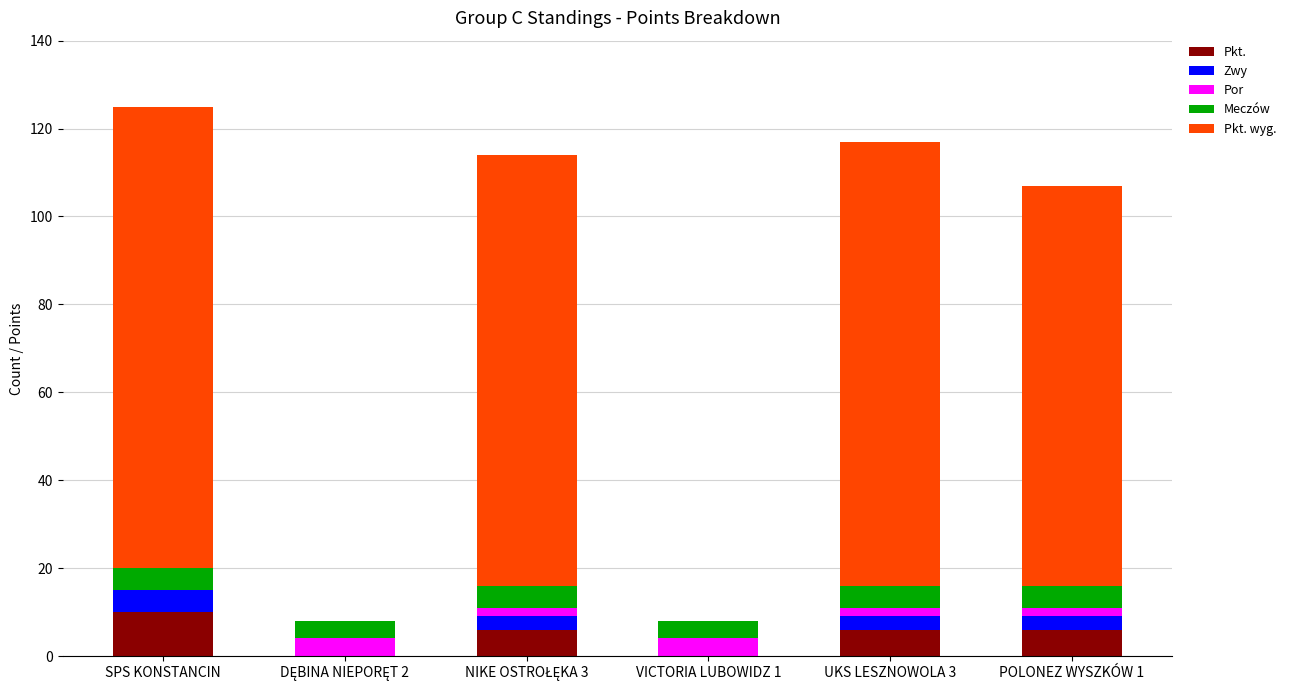

What value does the Pkt. series have at SPS KONSTANCIN?

10